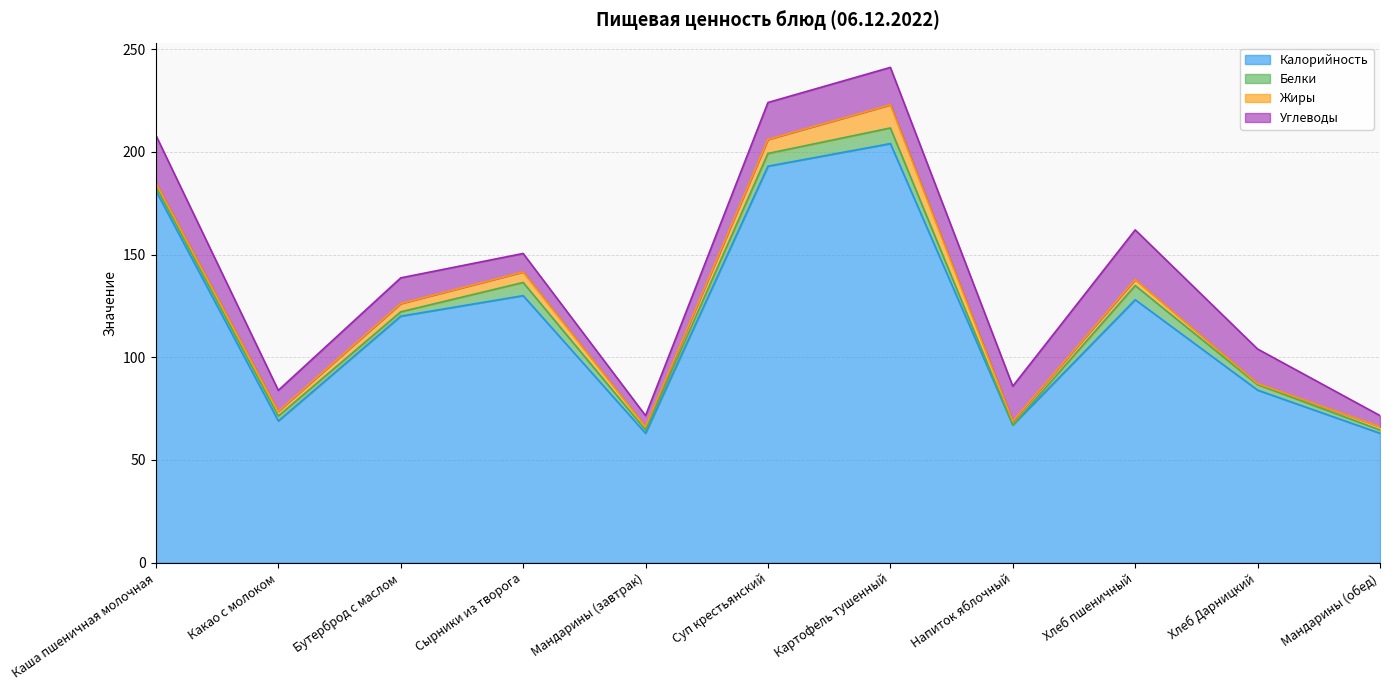

What are all the series names shown in the legend?

Калорийность, Белки, Жиры, Углеводы